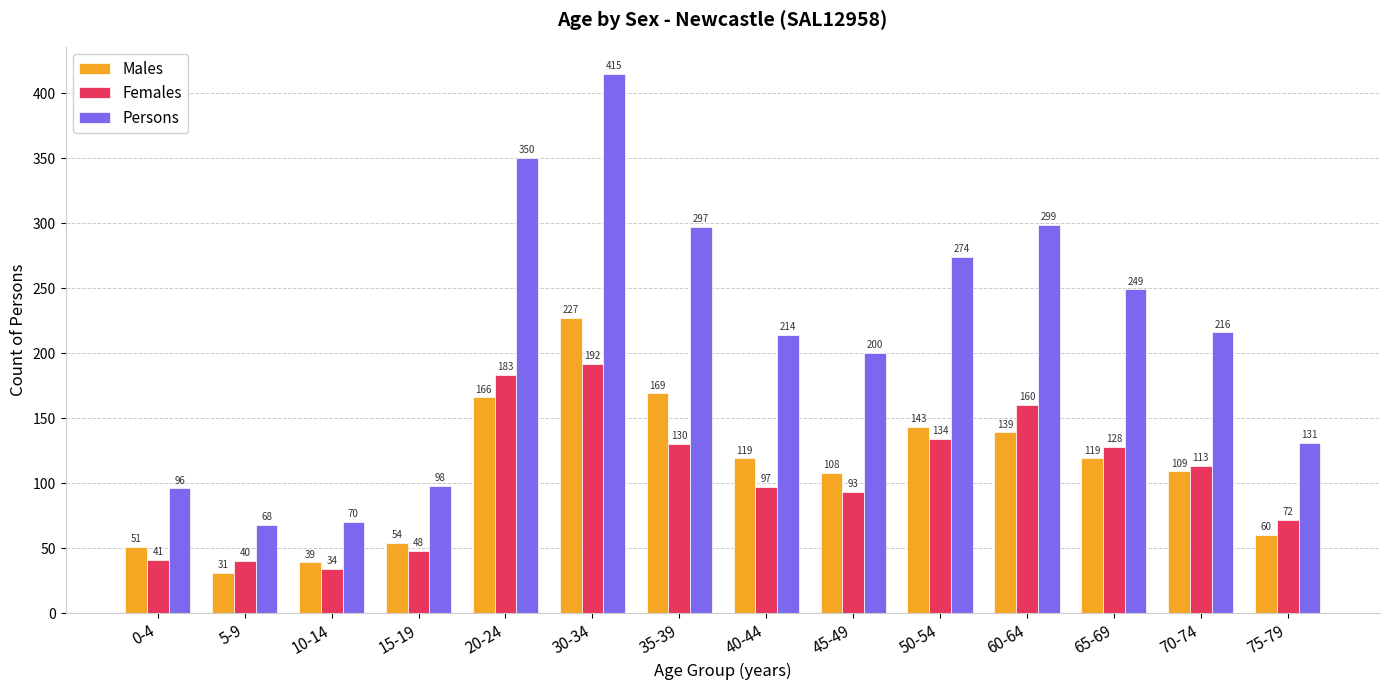

At which label is Females closest to 113?

70-74